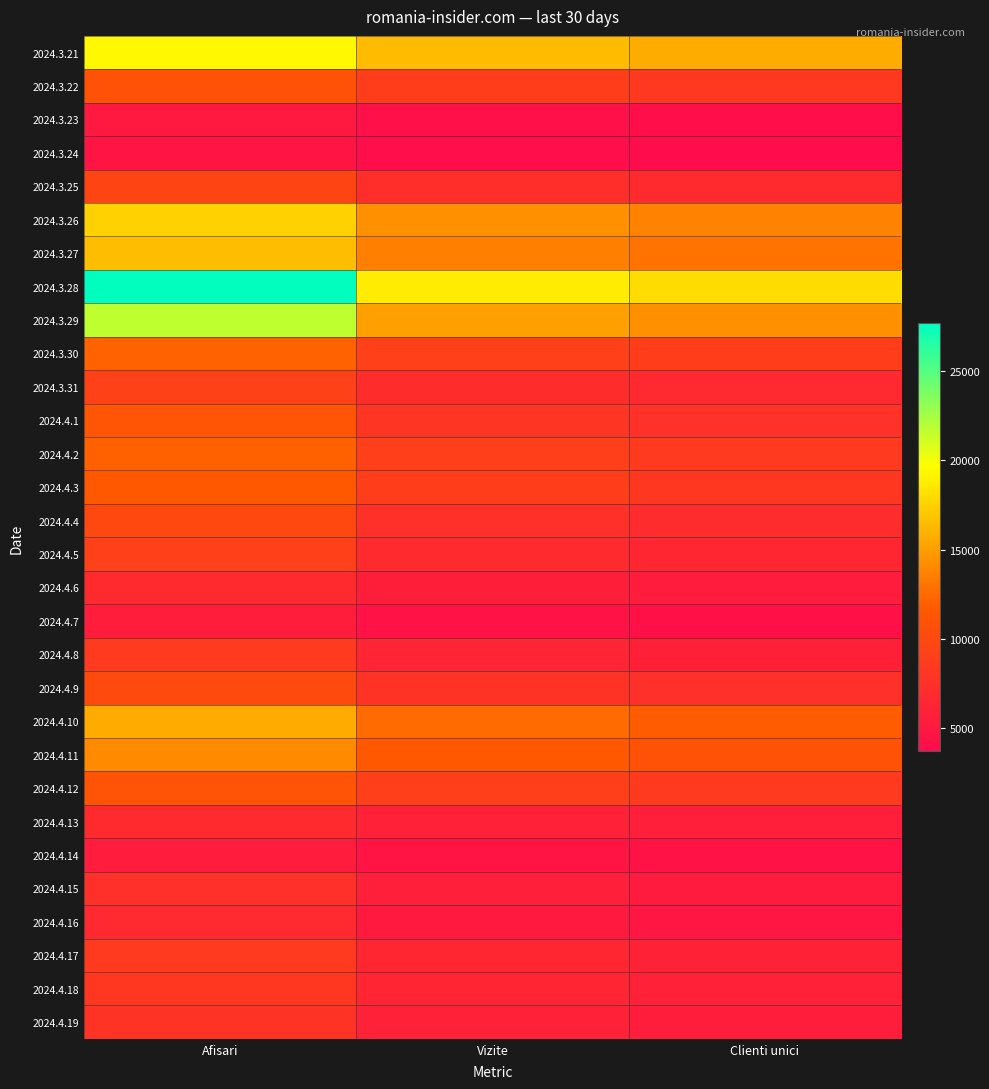

At which category is the sum across all series the highest?

Afisari